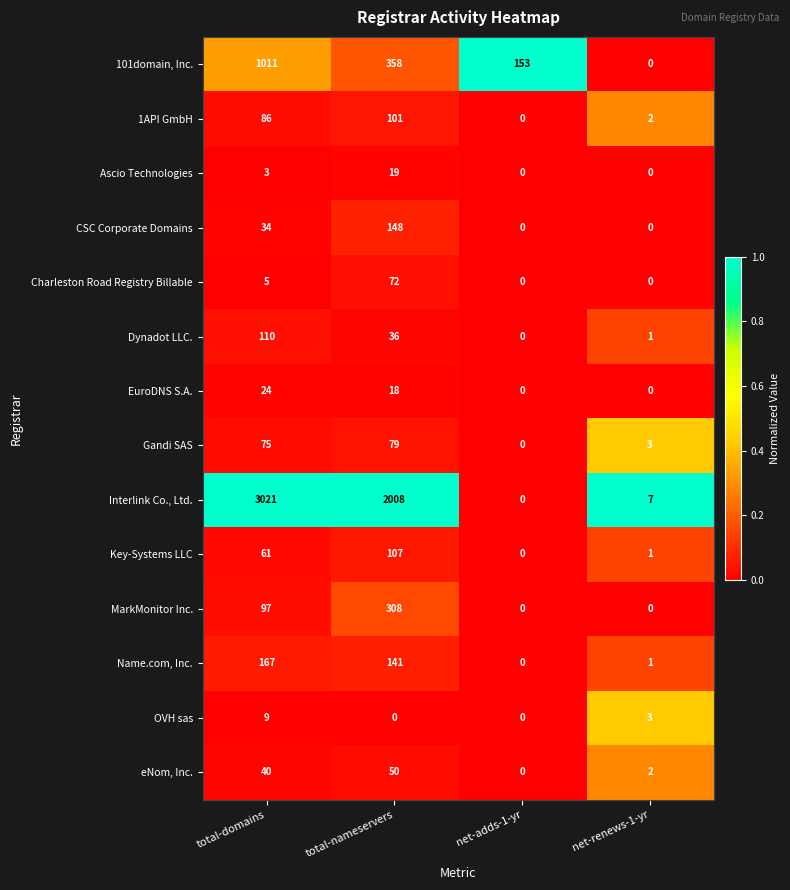

At which label is CSC Corporate Domains closest to 74?

total-domains